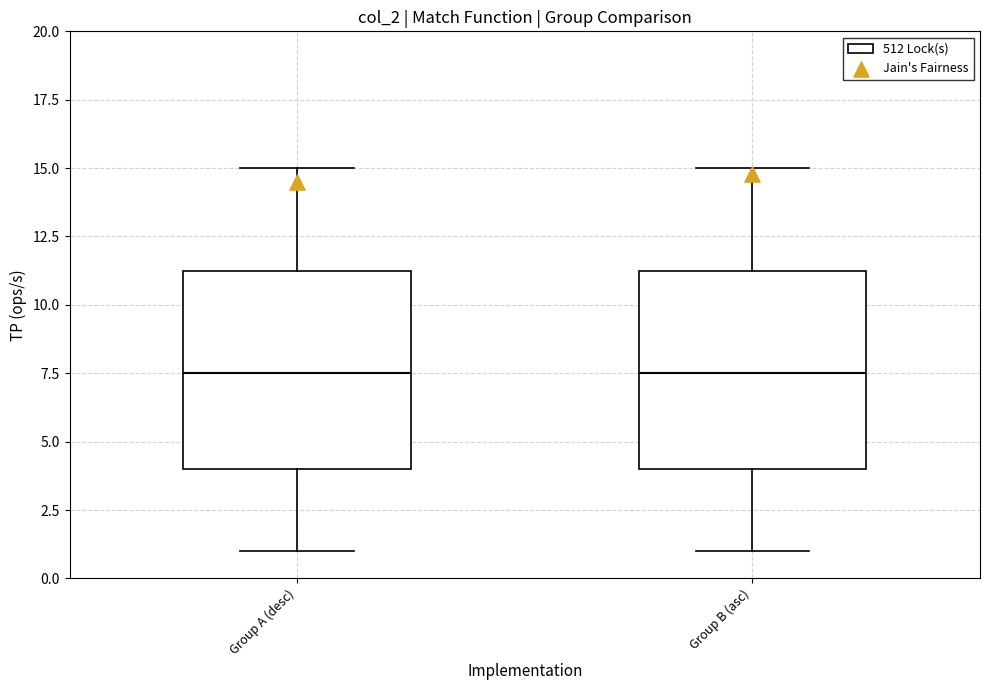

Reading left to right, read every box against the y-axis: the position of its median line, the range the box covers, and the ends of its whiskers. The values are not printed on the chart, so give them approximately, as read against the axis.

Group A (desc): median 7.5, box 4.0 to 11.5, whiskers 1.0 to 15.0
Group B (asc): median 7.5, box 4.0 to 11.5, whiskers 1.0 to 15.0